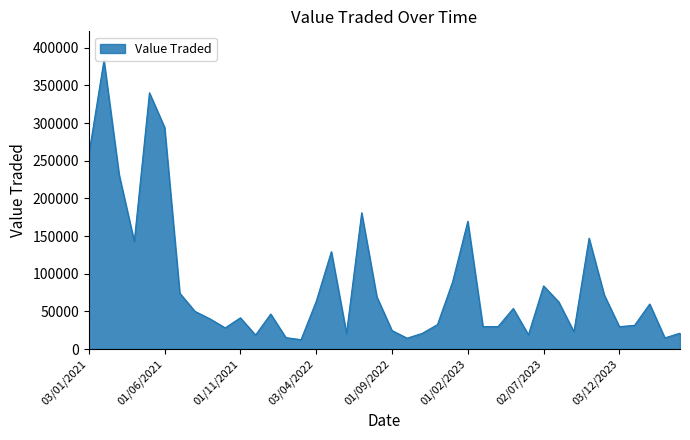

What is the difference between the maximum and minimum values?

370758